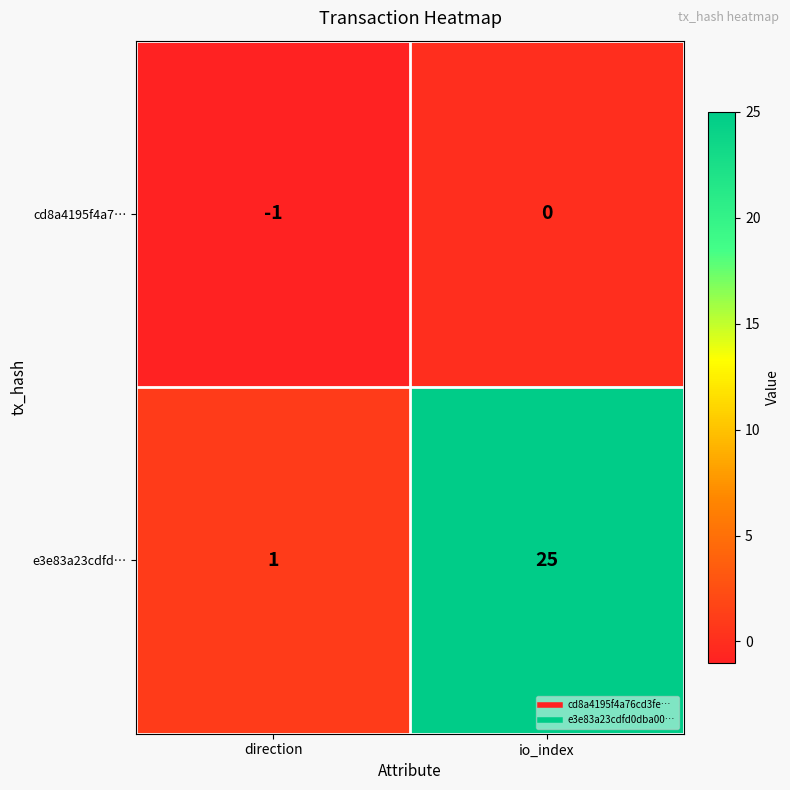

Where is cd8a4195f4a7… nearest to the value 0?

io_index